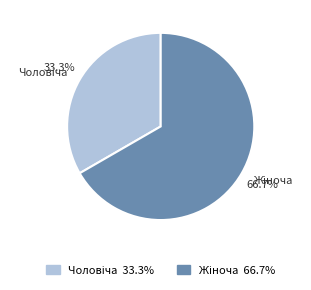

Is there a majority slice in this chart?

Yes